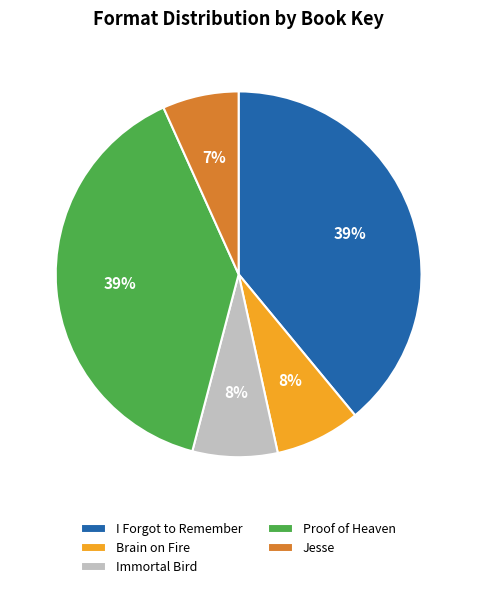

What percentage is the Jesse slice, to the nearest percent?

7%